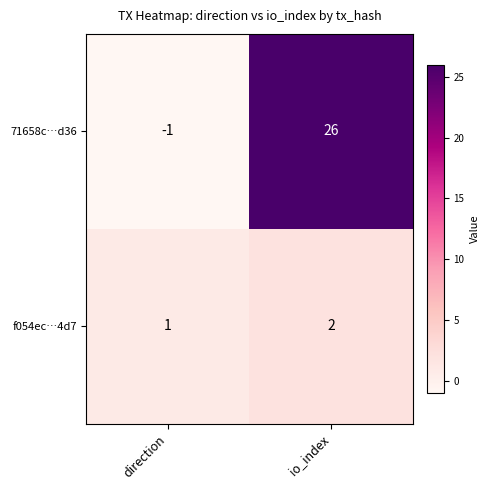

At how many categories does at least one series exceed 6?

1